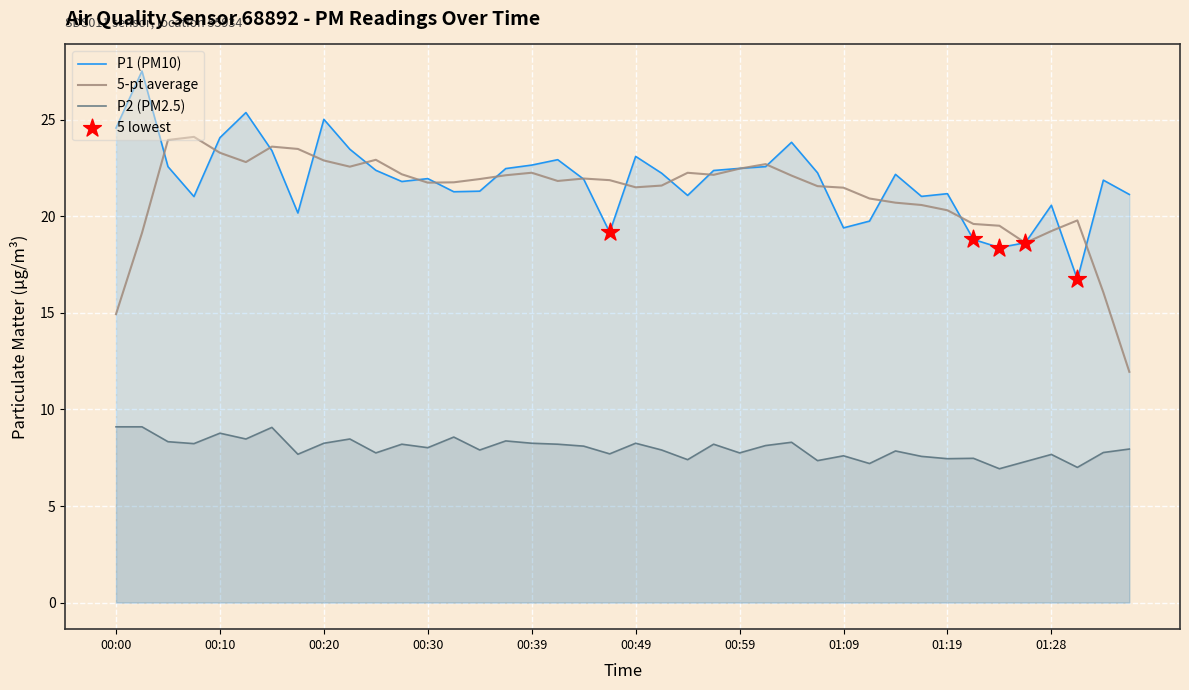

Which series contains the lowest Y value?

P2